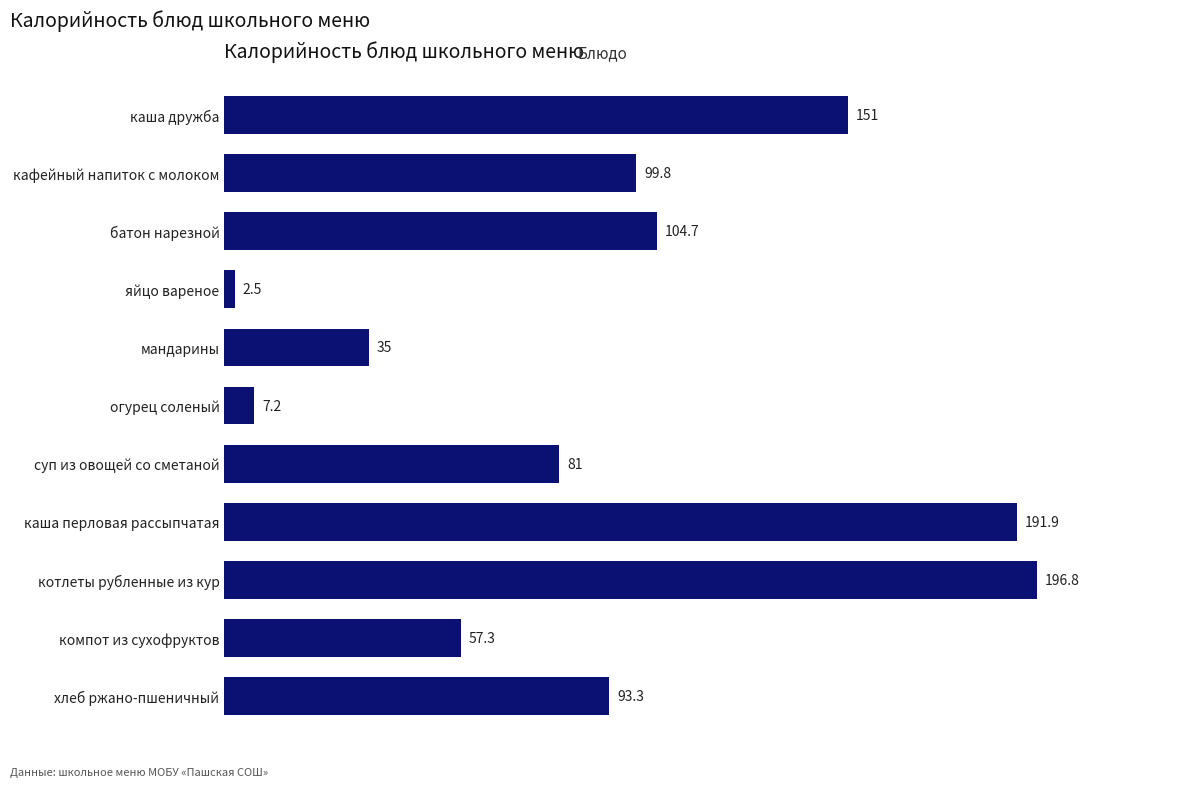

Does the chart contain stacked bars?

No